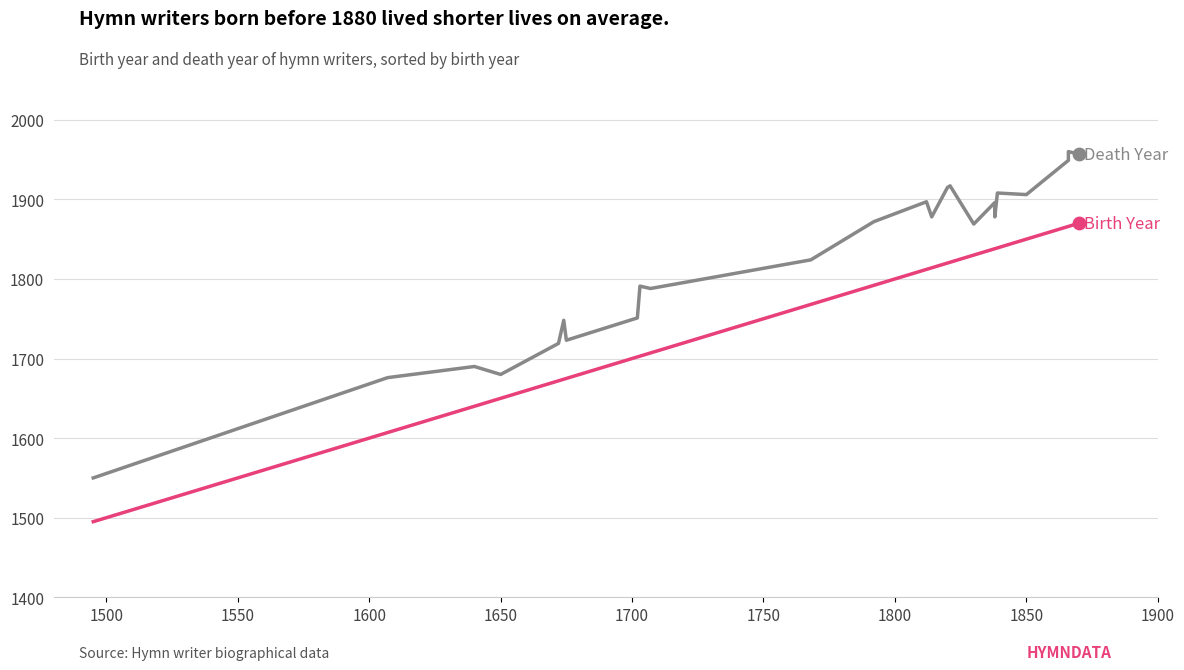

Which series has the largest total across all categories?

Death Year